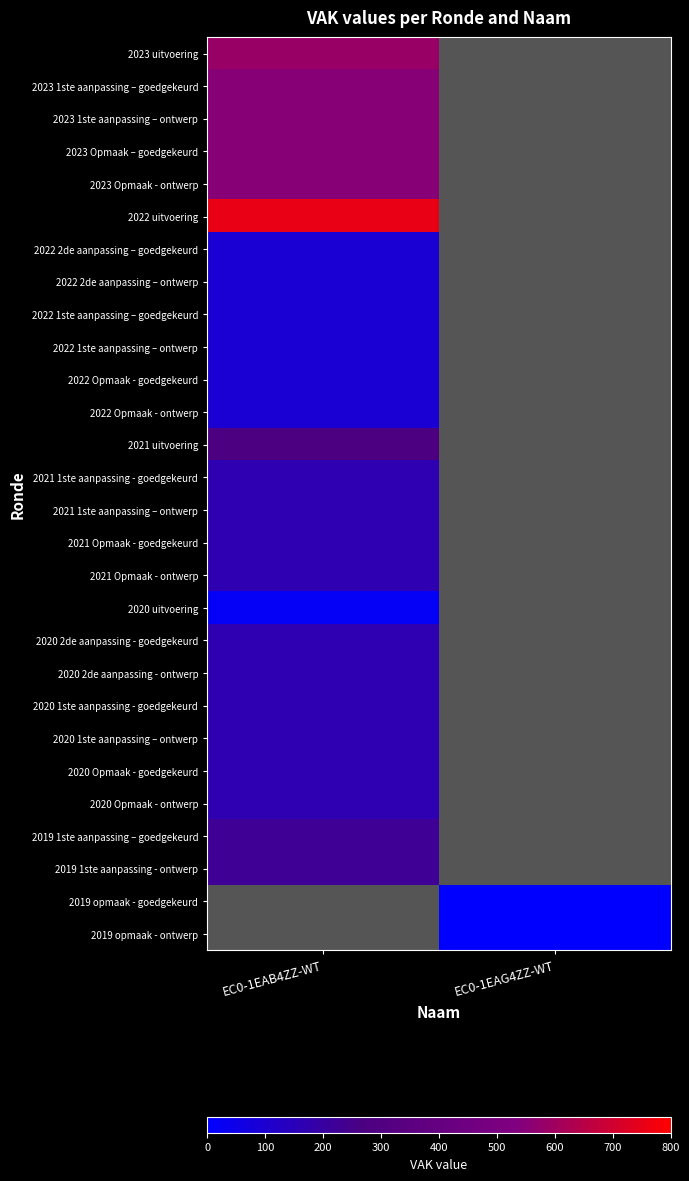

List the series in order of their peak value, lowest first.

2020 uitvoering, 2022 2de aanpassing – goedgekeurd, 2022 2de aanpassing – ontwerp, 2022 1ste aanpassing – goedgekeurd, 2022 1ste aanpassing – ontwerp, 2022 Opmaak - goedgekeurd, 2022 Opmaak - ontwerp, 2021 1ste aanpassing - goedgekeurd, 2021 1ste aanpassing – ontwerp, 2021 Opmaak - goedgekeurd, 2021 Opmaak - ontwerp, 2020 2de aanpassing - goedgekeurd, 2020 2de aanpassing - ontwerp, 2020 1ste aanpassing - goedgekeurd, 2020 1ste aanpassing – ontwerp, 2020 Opmaak - goedgekeurd, 2020 Opmaak - ontwerp, 2019 1ste aanpassing – goedgekeurd, 2019 1ste aanpassing - ontwerp, 2021 uitvoering, 2023 1ste aanpassing – goedgekeurd, 2023 1ste aanpassing – ontwerp, 2023 Opmaak – goedgekeurd, 2023 Opmaak - ontwerp, 2023 uitvoering, 2022 uitvoering, 2019 opmaak - goedgekeurd, 2019 opmaak - ontwerp